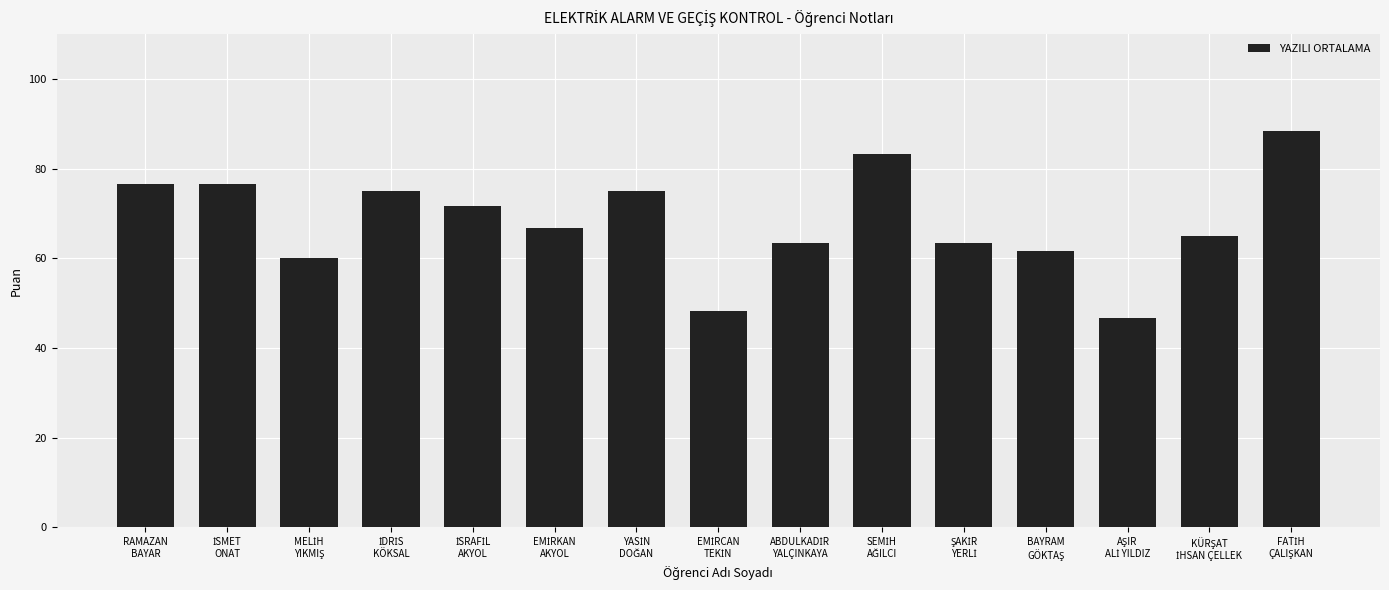

What is the difference between the second highest and second lowest values?

35.0